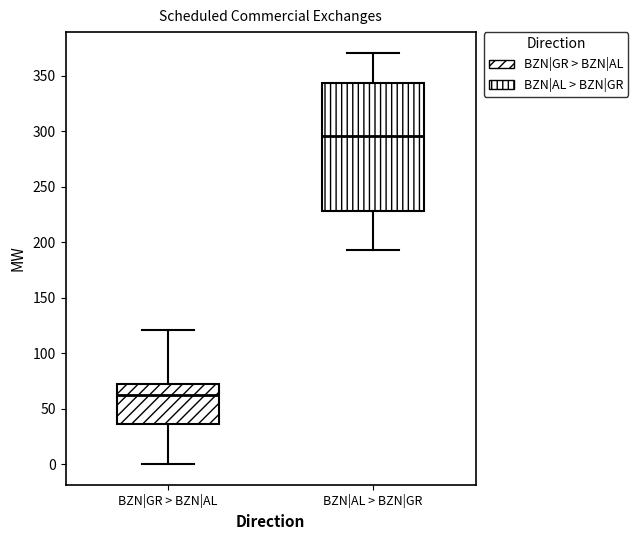

Reading left to right, transcribe this box plot: for each box, give where its median line is, the range the box spans, and where its two whiskers end, as read against the y-axis. The values are not printed on the chart, so give them approximately, as read against the axis.

BZN|GR > BZN|AL: median 65, box 35 to 70, whiskers 0 to 120
BZN|AL > BZN|GR: median 295, box 230 to 345, whiskers 195 to 370